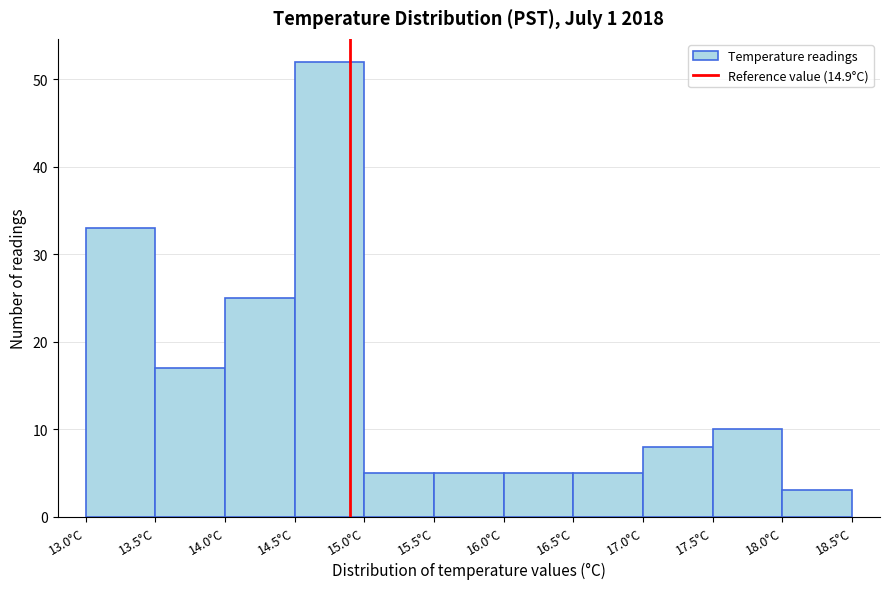

Over which range of the x-axis is the bar tallest?

14.5 to 15.0